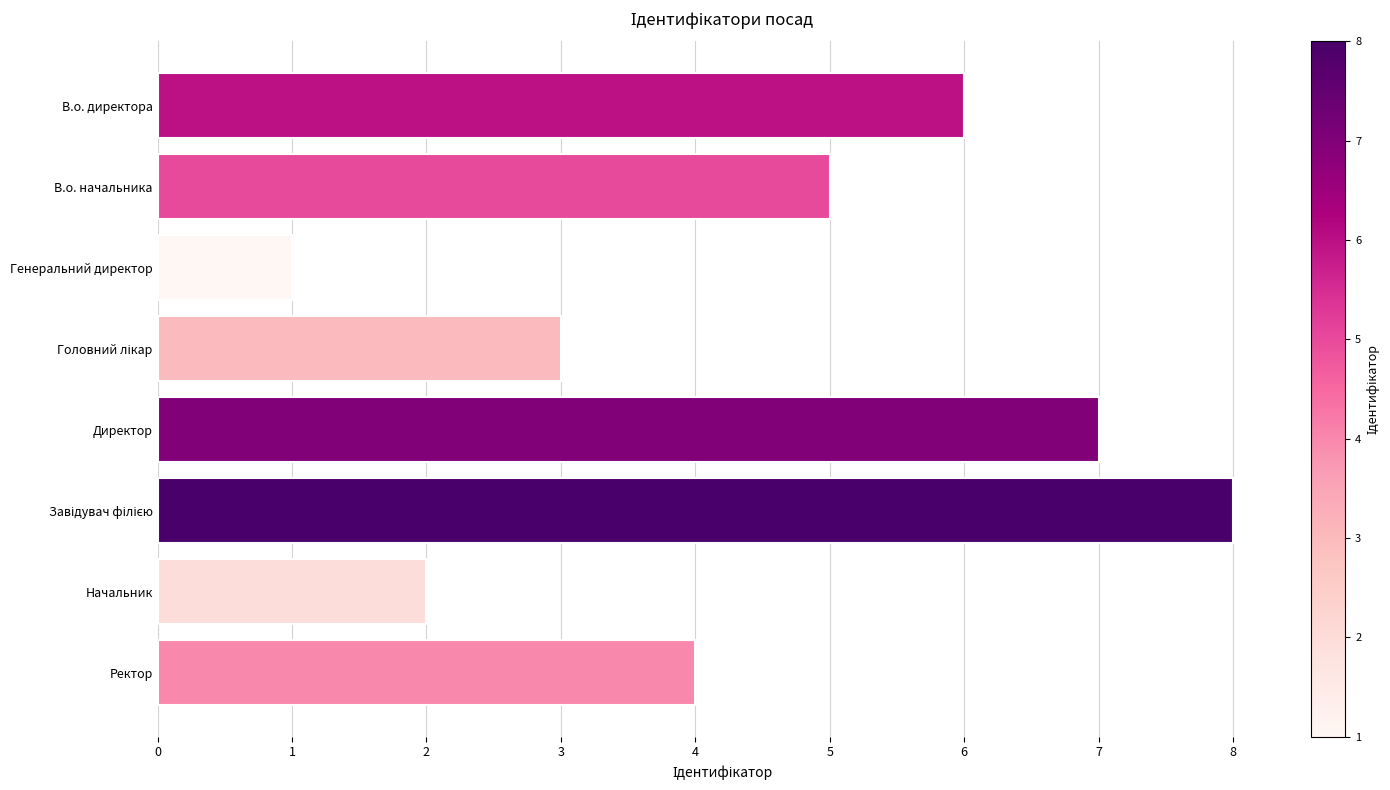

True or false: the data shows 0 at Генеральний директор.

False